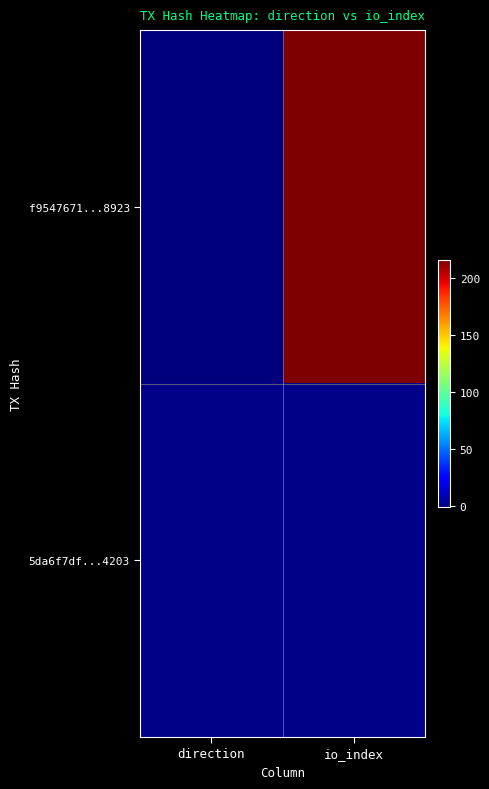

At direction, list the series in order from smallest to largest.

f9547671...8923, 5da6f7df...4203